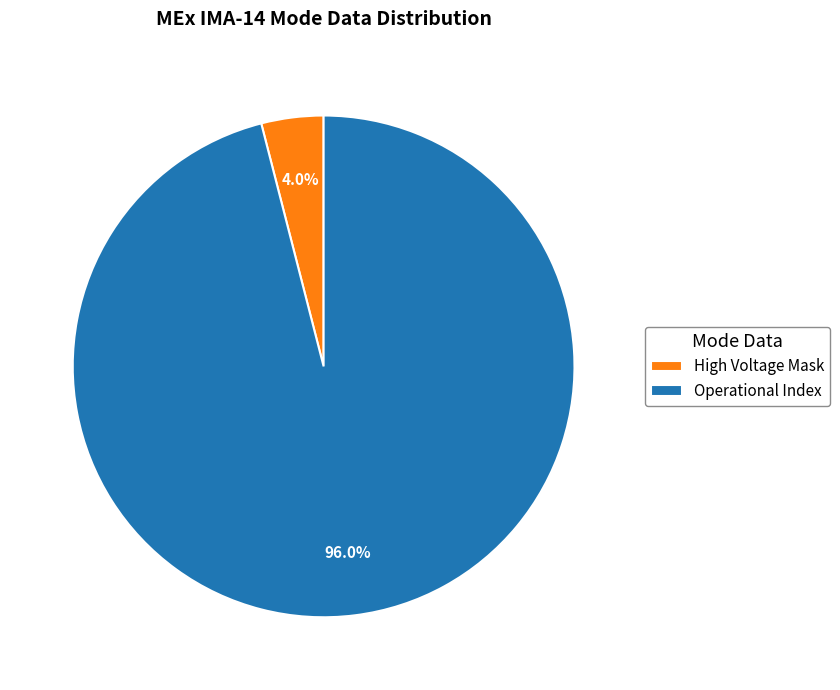

Which category has the biggest portion of the pie?

Operational Index